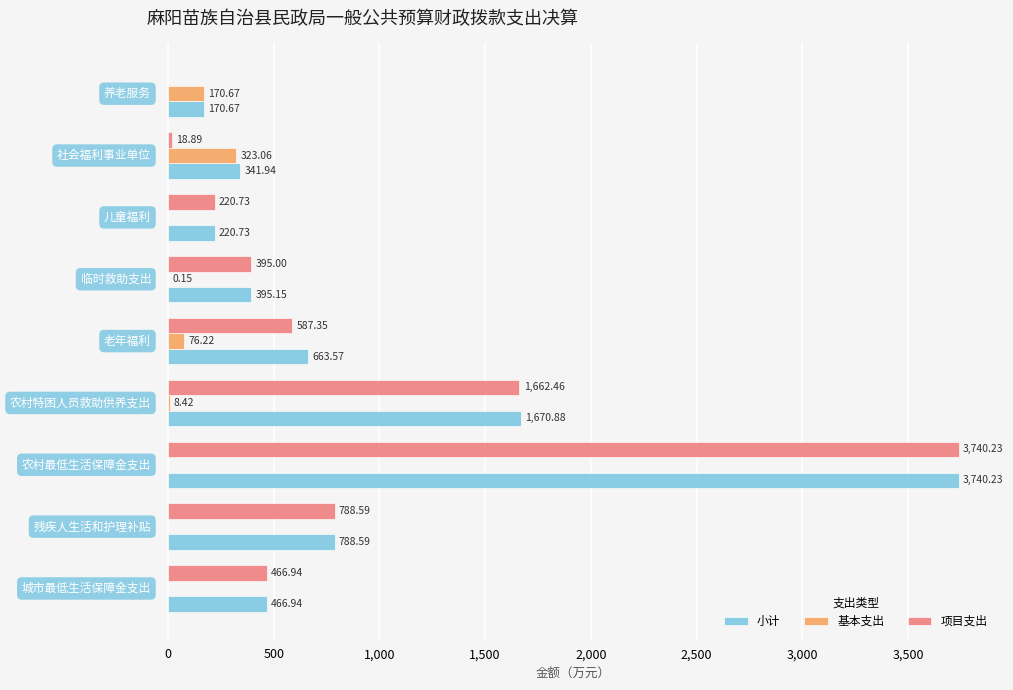

What is the sum of all 基本支出 values?

578.5